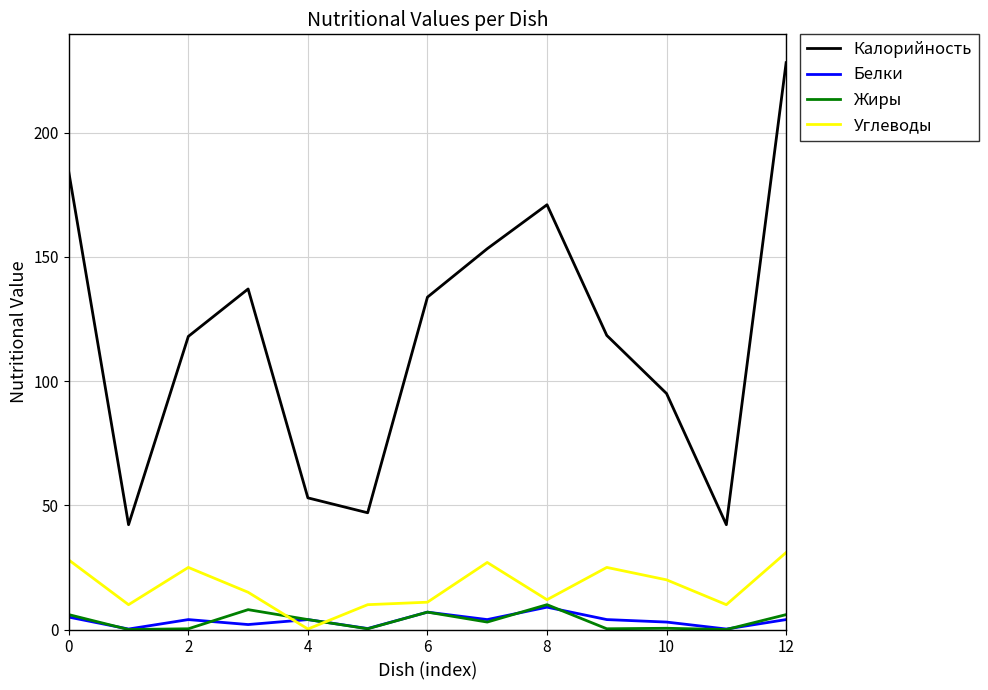

Which series has the largest range (max minus min)?

Калорийность